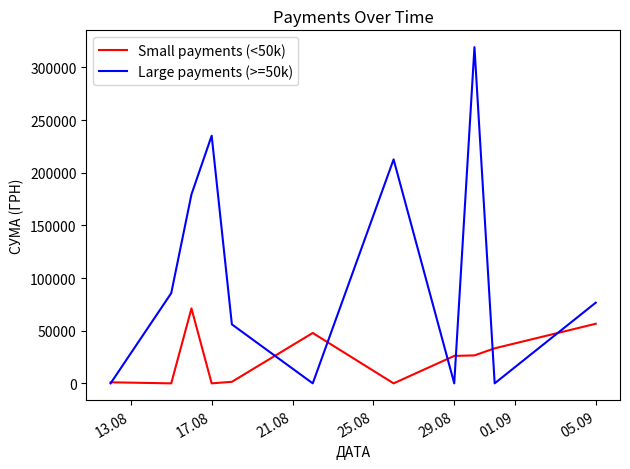

Which series has the widest spread of values?

Large payments (>=50k)